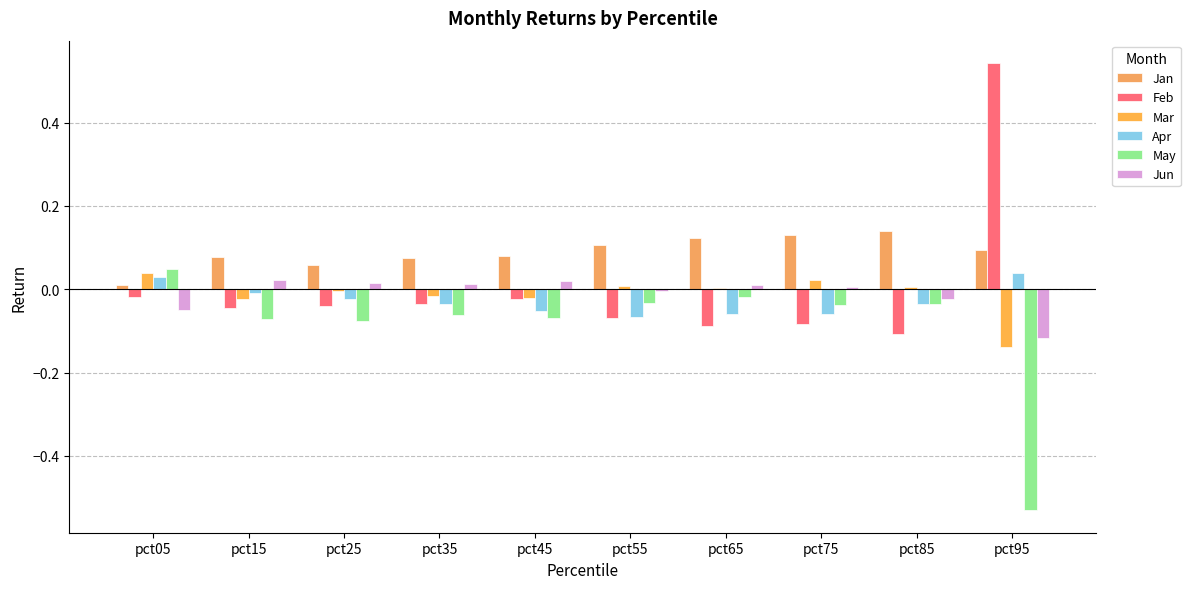

Does the chart contain stacked bars?

No